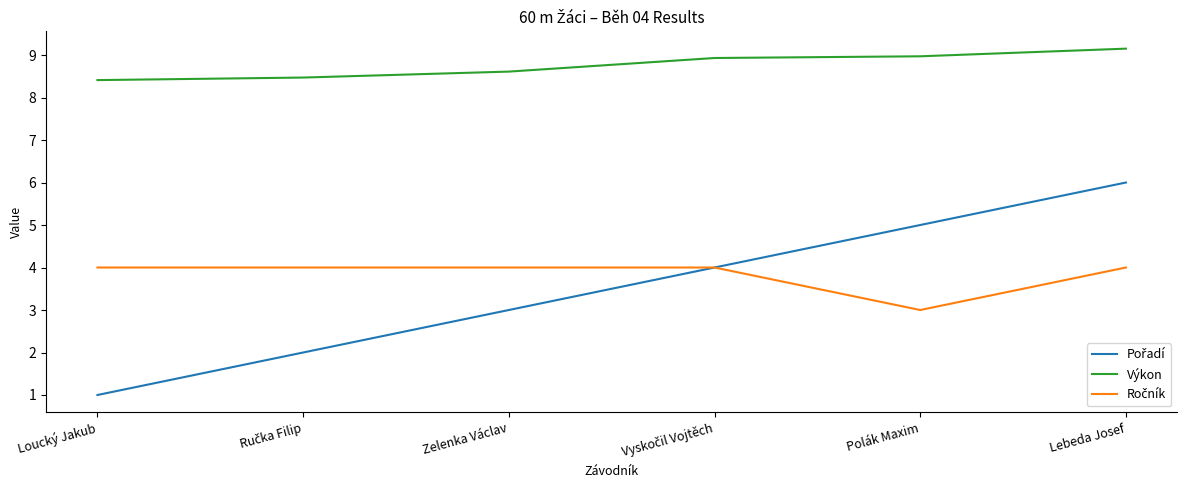

How many lines are shown in the chart?

3